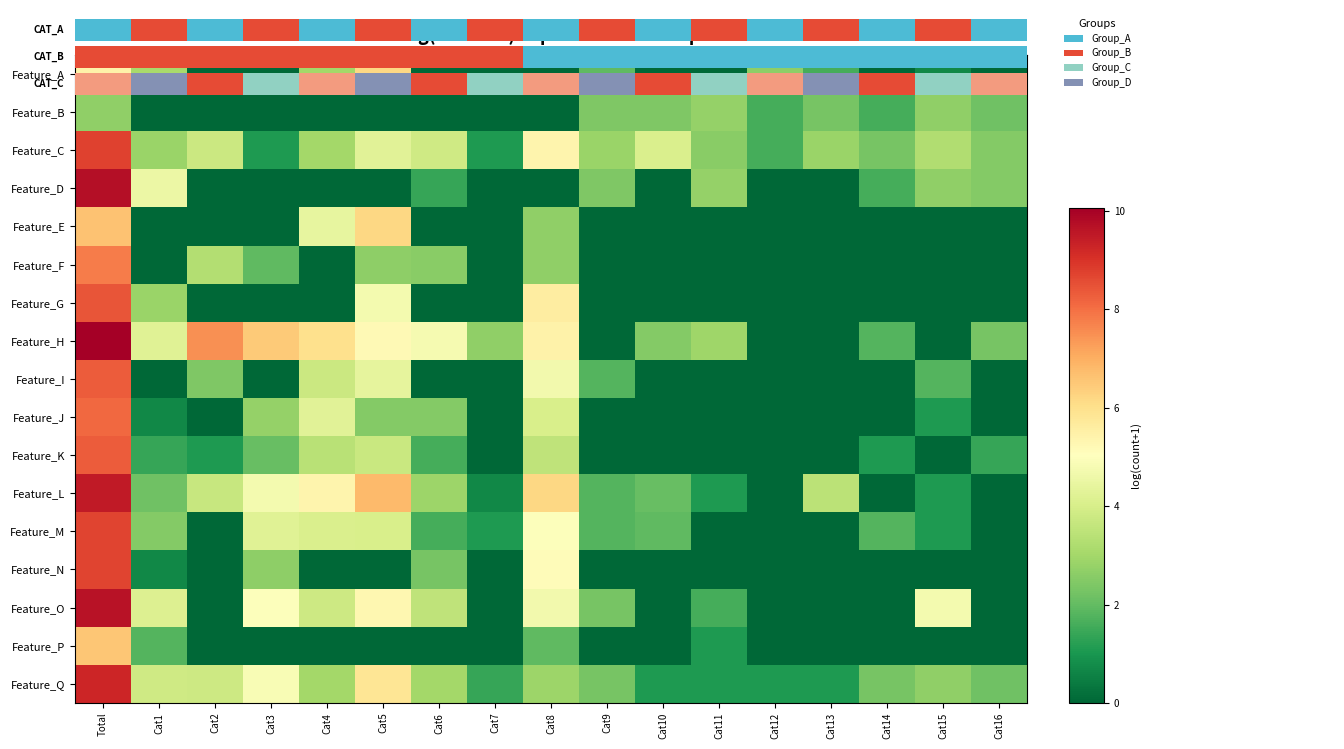

What is the difference between the maximum and second lowest values in the Feature_Q series?

8.1